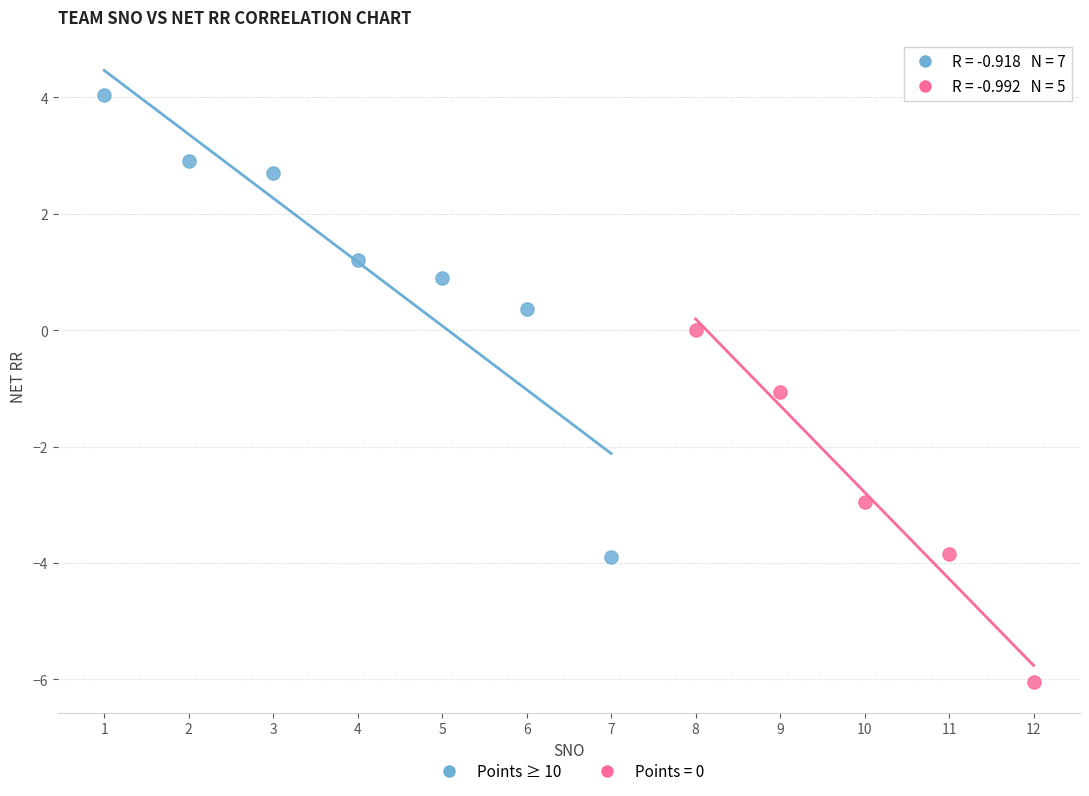

Which series reaches the maximum Y coordinate?

Points ≥ 10